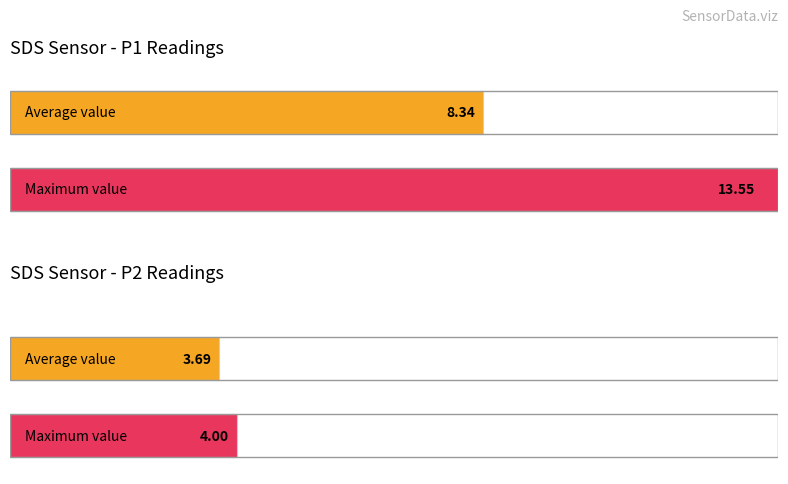

Is it true that SDS_P1 equals 2.2 at 00:10?

False